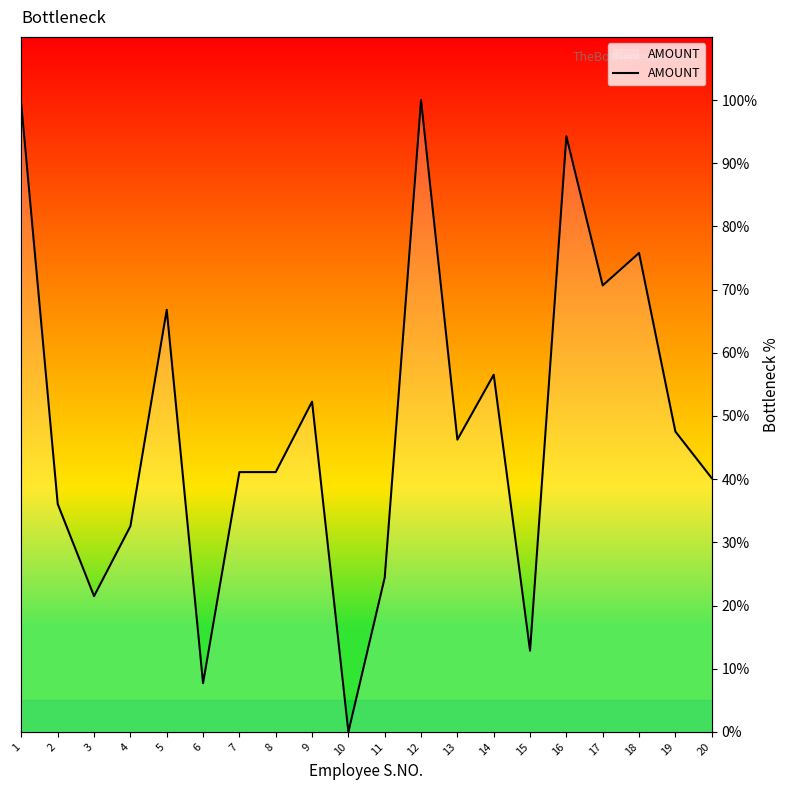

What is the value of the 13th point from the left?

46.3